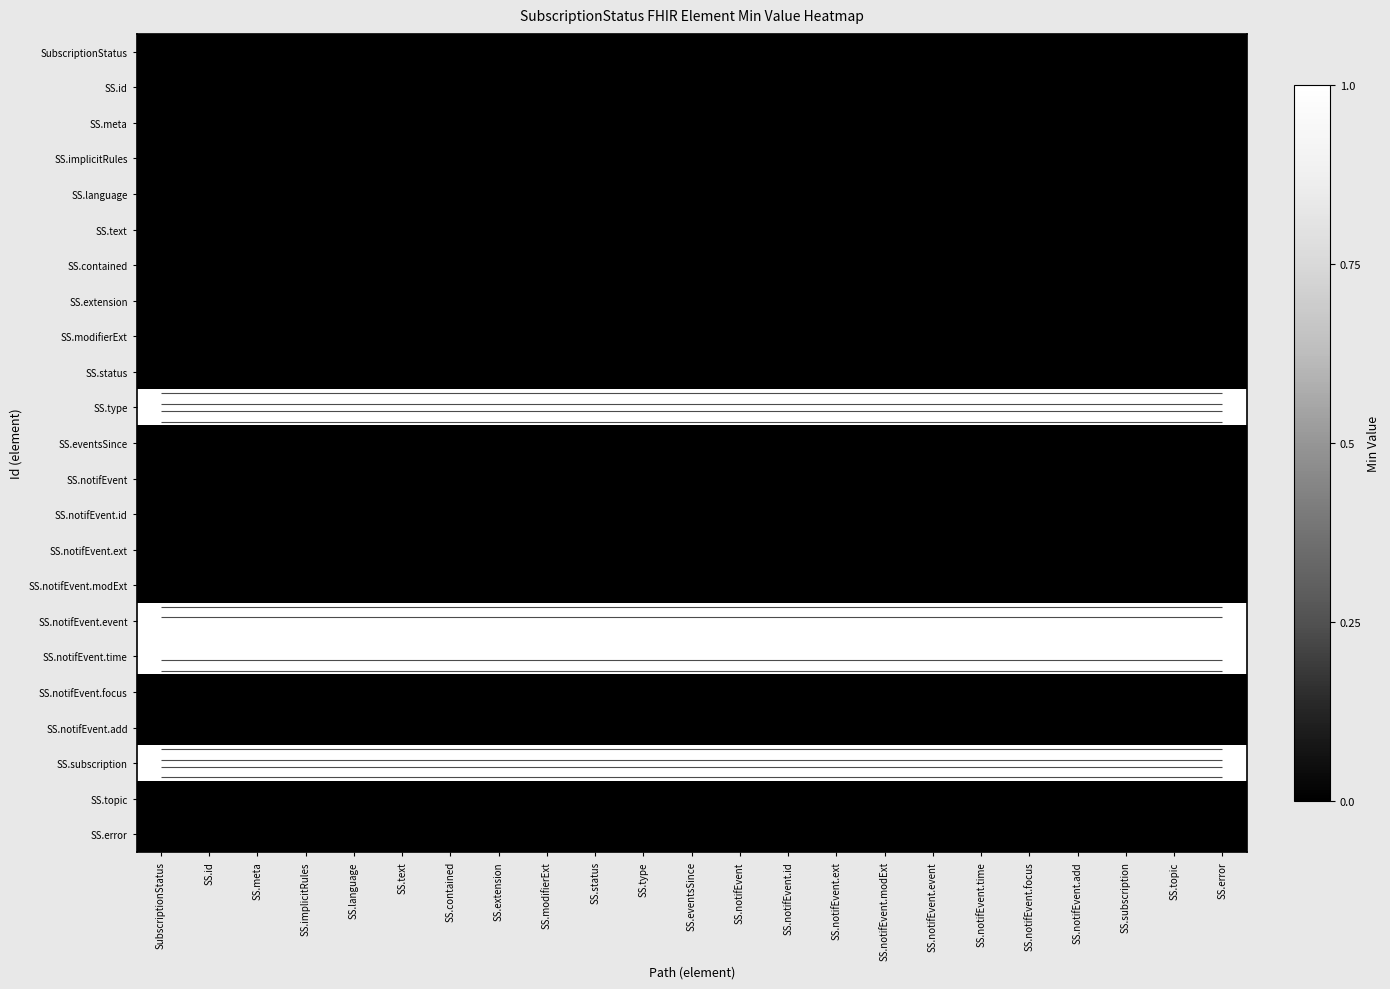

Rank the series at SS.notifEvent.modExt from highest to lowest value.

SS.type, SS.notifEvent.event, SS.notifEvent.time, SS.subscription, SubscriptionStatus, SS.id, SS.meta, SS.implicitRules, SS.language, SS.text, SS.contained, SS.extension, SS.modifierExt, SS.status, SS.eventsSince, SS.notifEvent, SS.notifEvent.id, SS.notifEvent.ext, SS.notifEvent.modExt, SS.notifEvent.focus, SS.notifEvent.add, SS.topic, SS.error